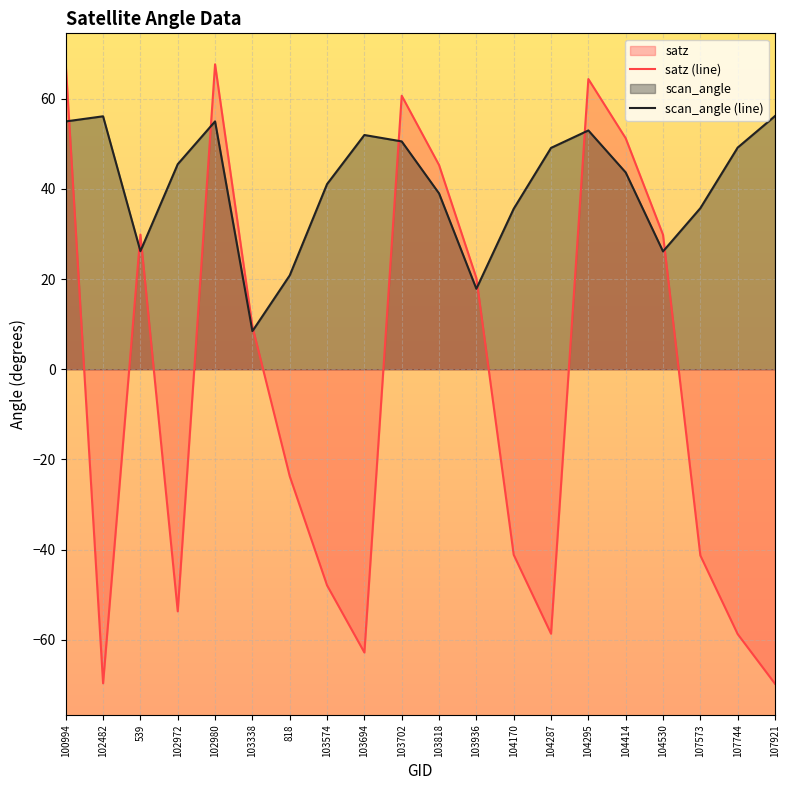

Rank the categories by scan_angle (line) value from lowest to highest.

103338, 103936, 818, 104530, 539, 104170, 107573, 103818, 103574, 104414, 102972, 104287, 107744, 103702, 103694, 104295, 100994, 102980, 102482, 107921